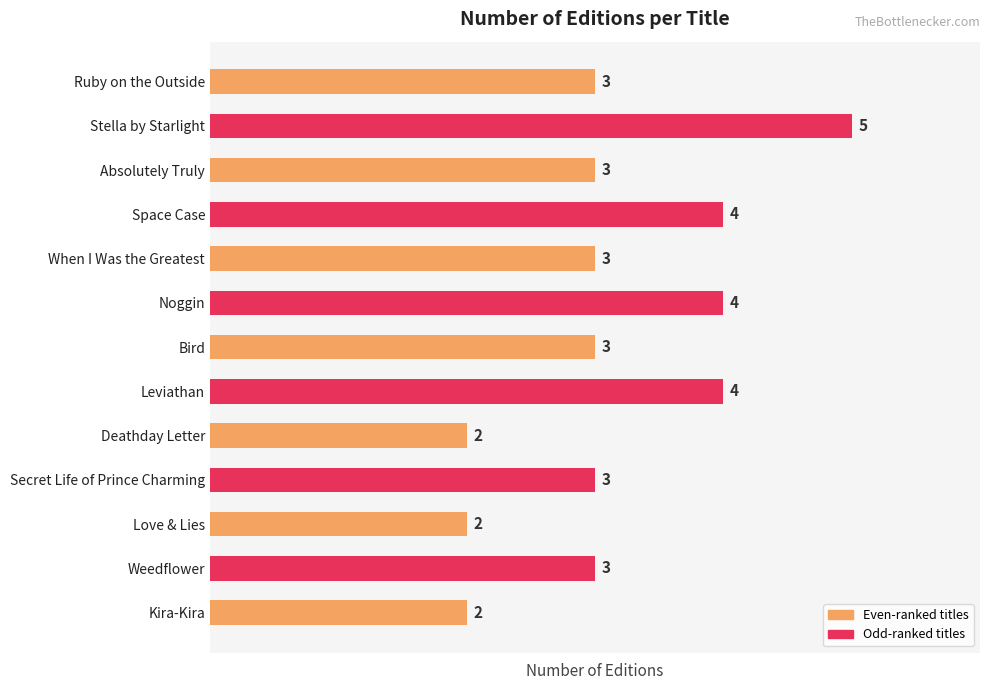

What is the average value?

3